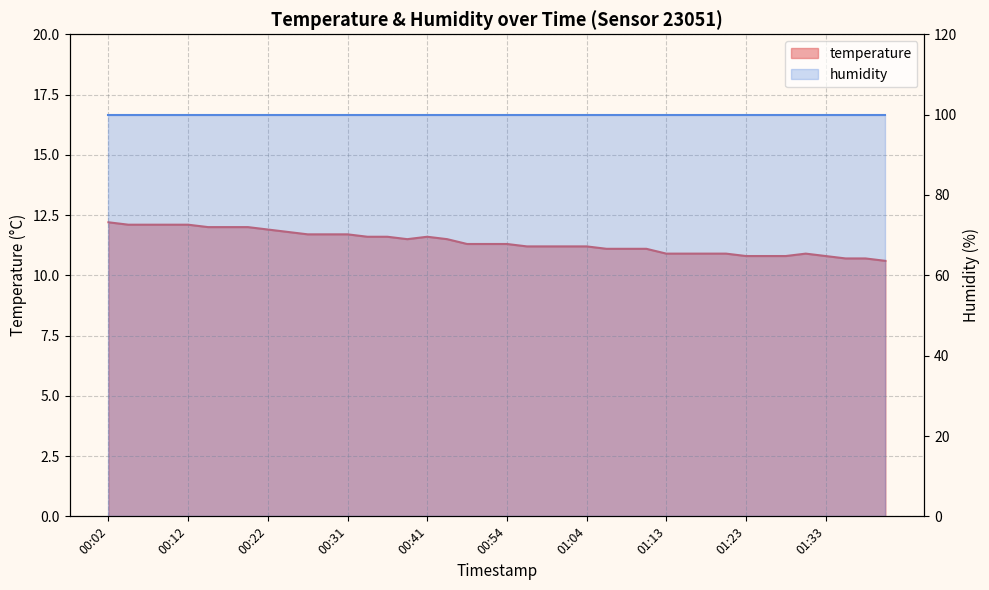

What is the label of the 21st point from the right?

00:51